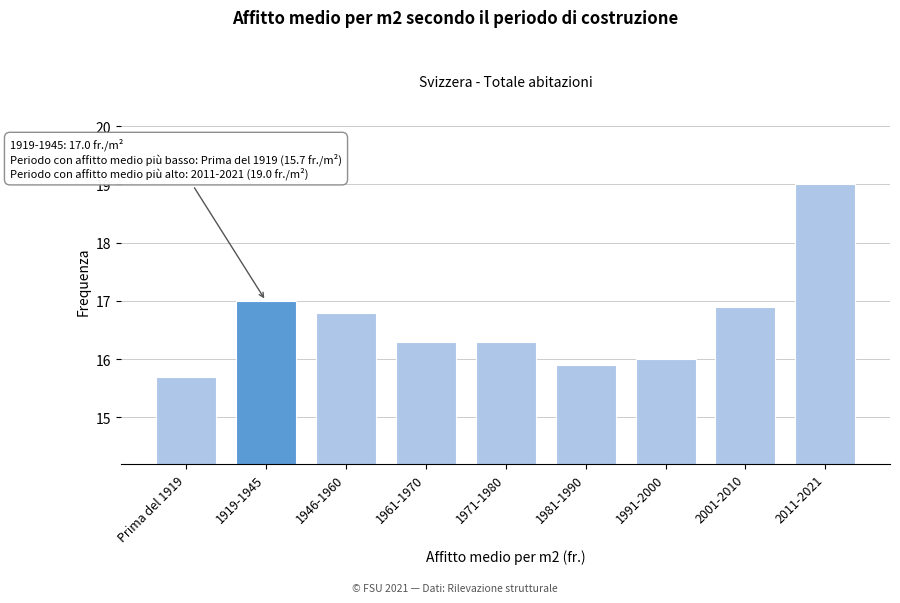

Reading left to right, transcribe all the data shown in this chart.

15.7	17.0	16.8	16.3	16.3	15.9	16.0	16.9	19.0